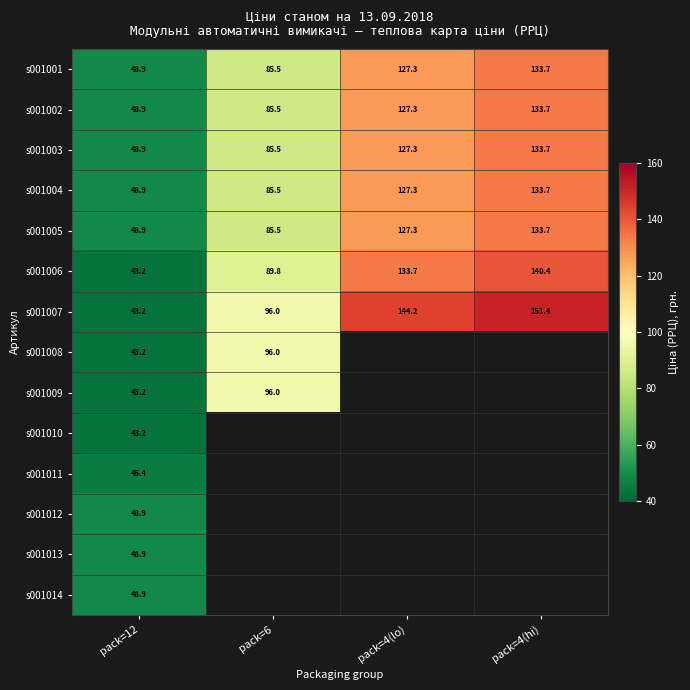

At how many categories does at least one series exceed 105?

2